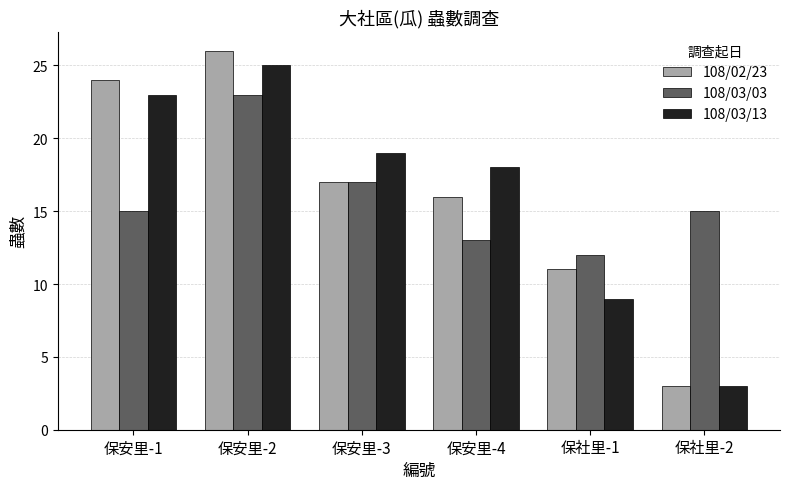

Between 保安里-4 and 保社里-2, which series saw the biggest shift?

108/03/13